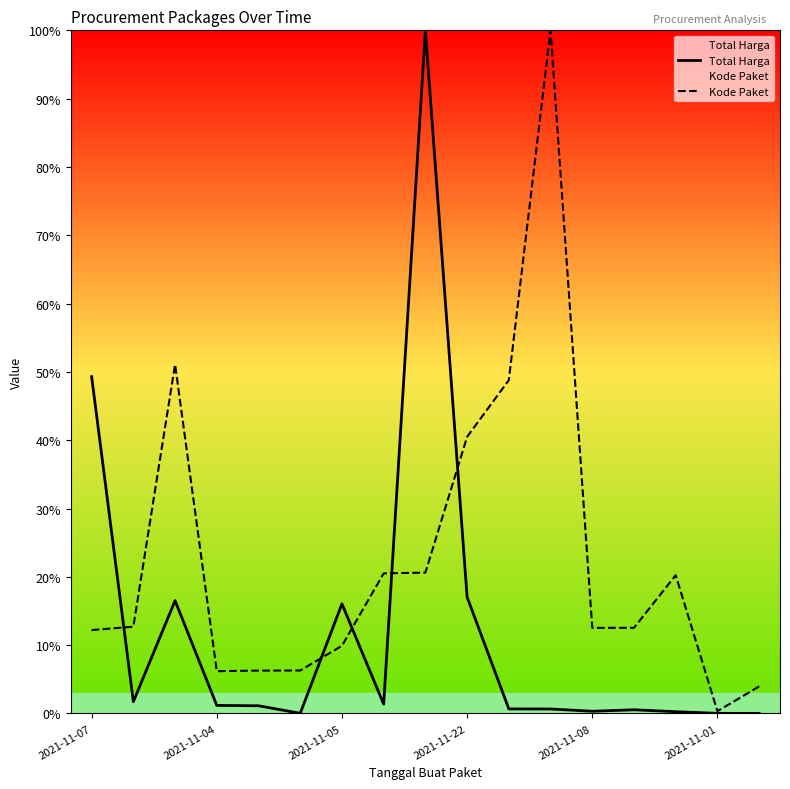

Which series has the widest spread of values?

Total Harga